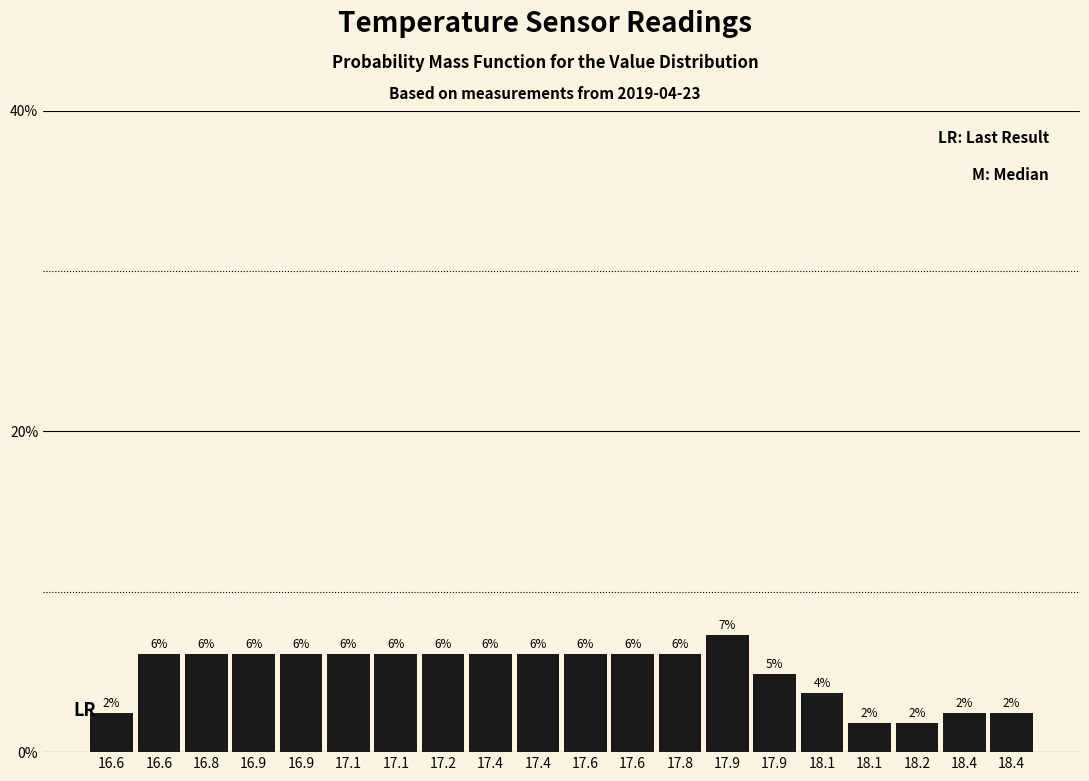

Does the chart contain any negative values?

No